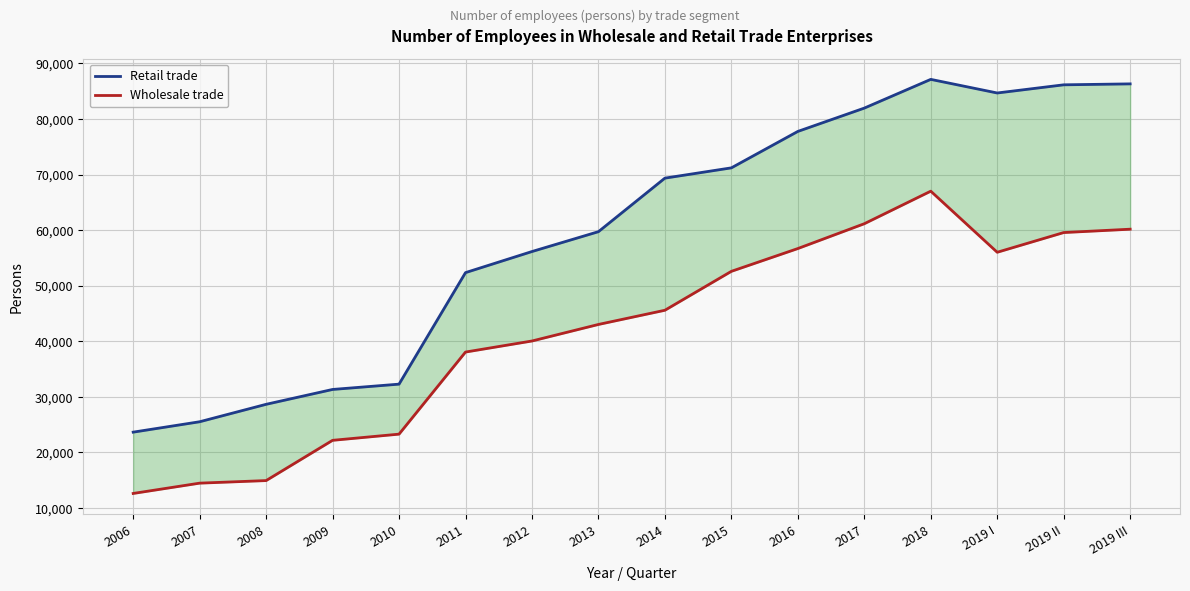

True or false: Retail trade and Wholesale trade intersect in this chart.

False